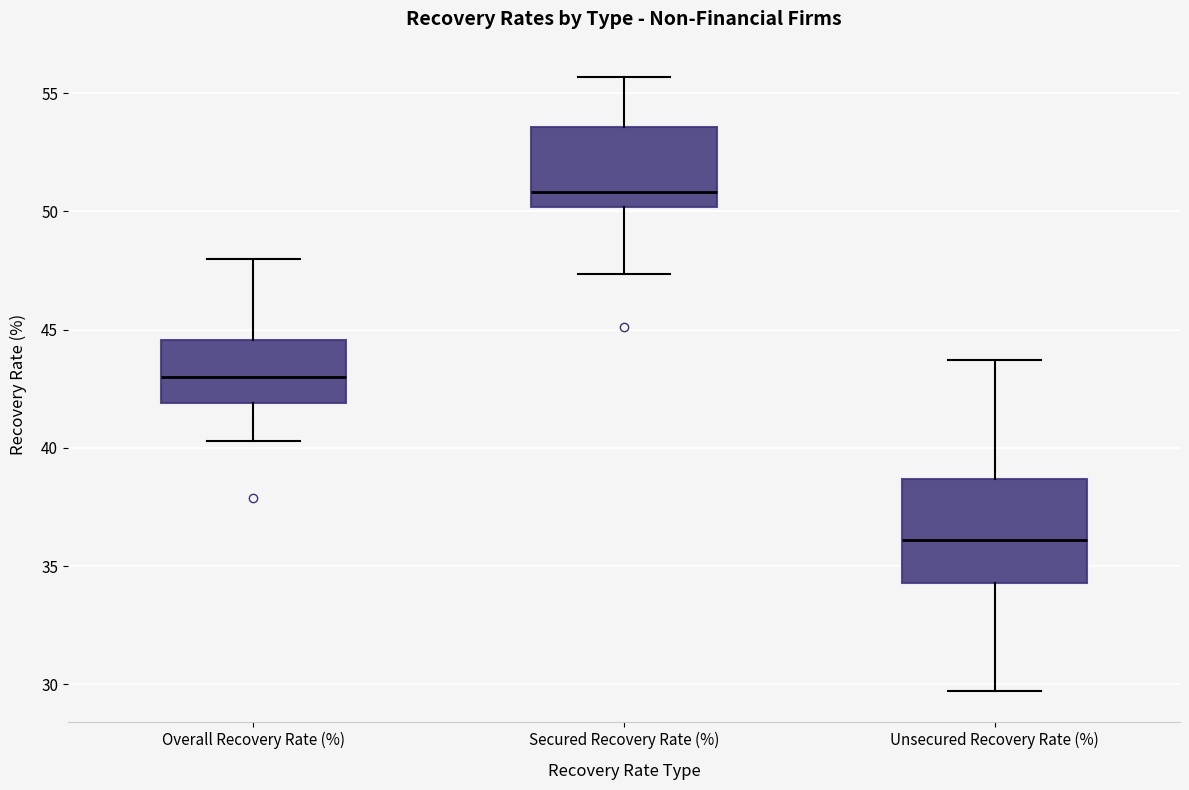

Reading left to right, read every box against the y-axis: the position of its median line, the range the box covers, and the ends of its whiskers. The values are not printed on the chart, so give them approximately, as read against the axis.

Overall Recovery Rate (%): median 43.0, box 42.0 to 44.5, whiskers 40.5 to 48.0
Secured Recovery Rate (%): median 51.0, box 50.0 to 53.5, whiskers 47.5 to 55.5
Unsecured Recovery Rate (%): median 36.0, box 34.5 to 38.5, whiskers 29.5 to 43.5